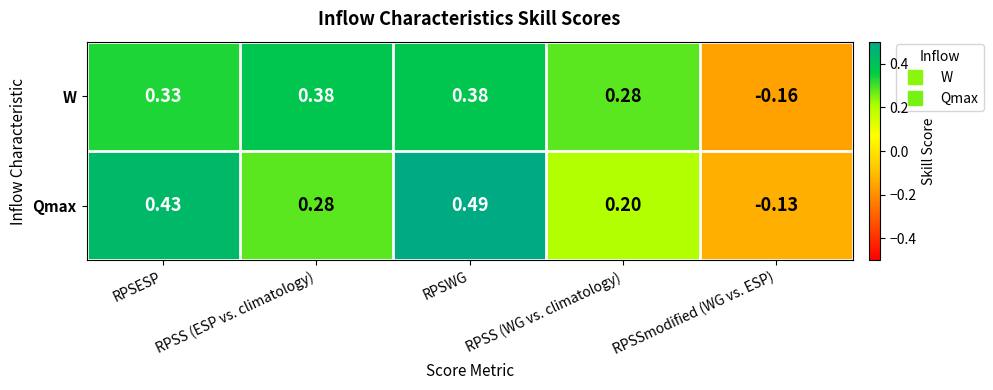

At RPSS (WG vs. climatology), list the series in order from largest to smallest.

W, Qmax